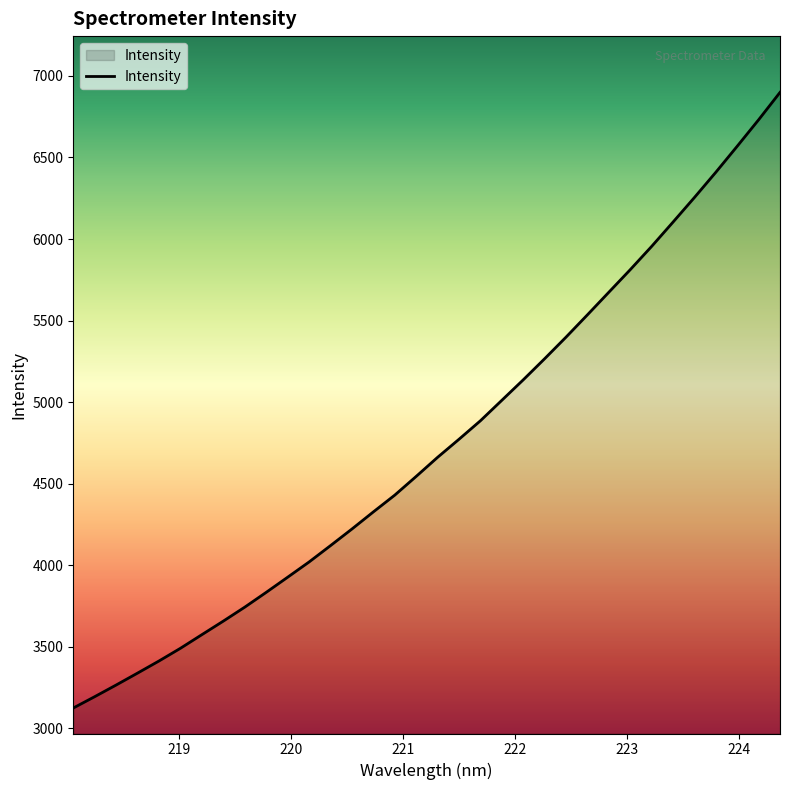

What is the difference between the maximum and minimum values?

3774.1